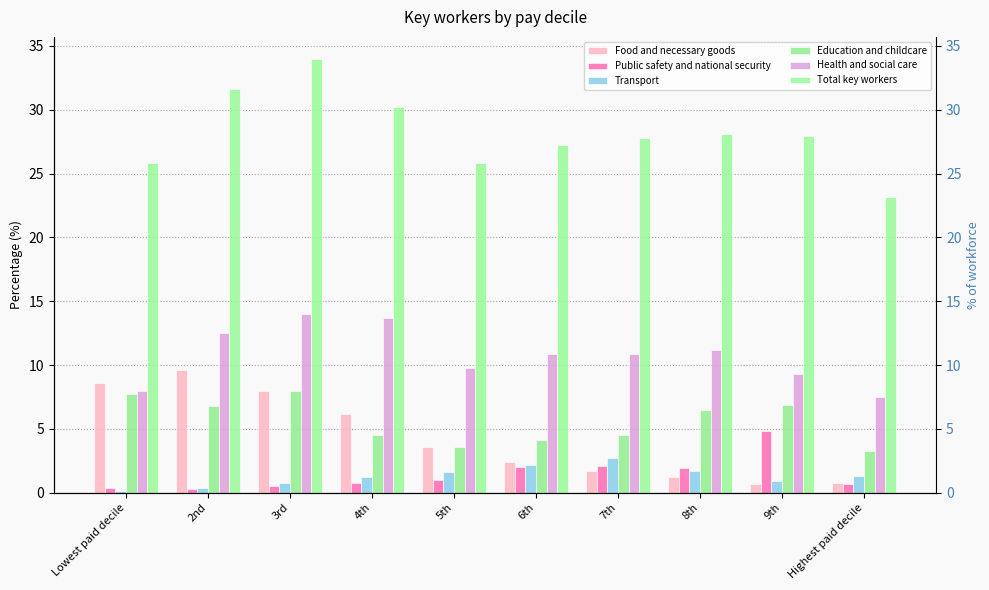

True or false: Education and childcare has a value of 4.1 at 6th.

True